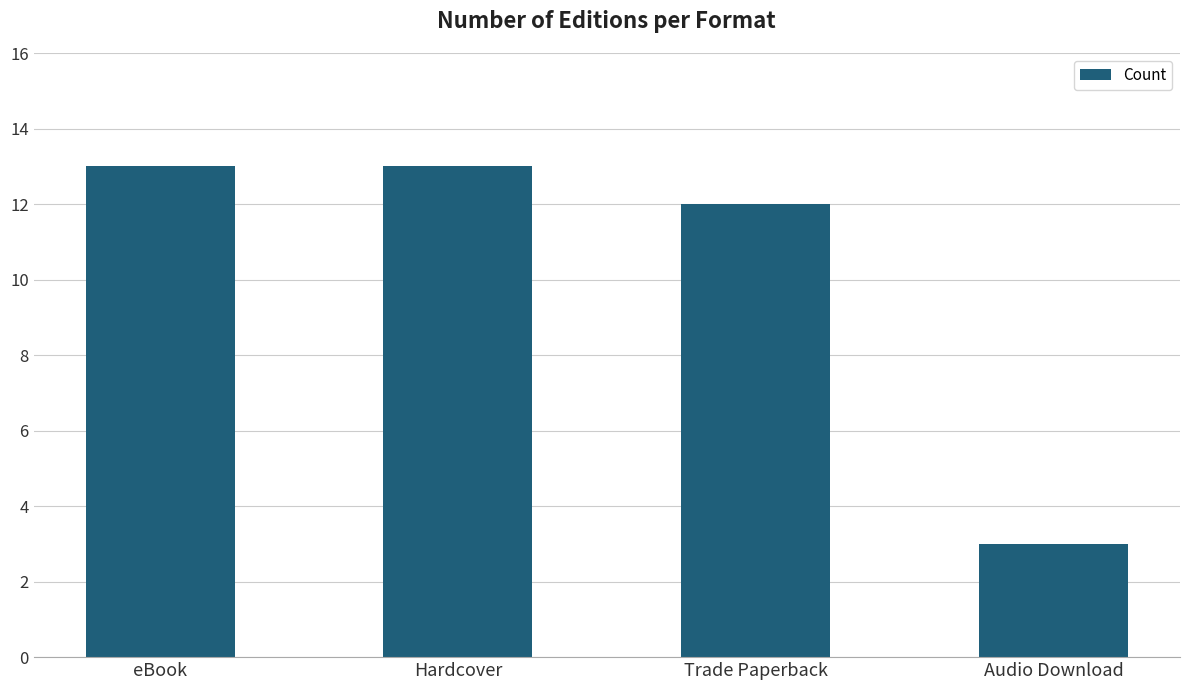

Count the values in the range 12 to 13.

3